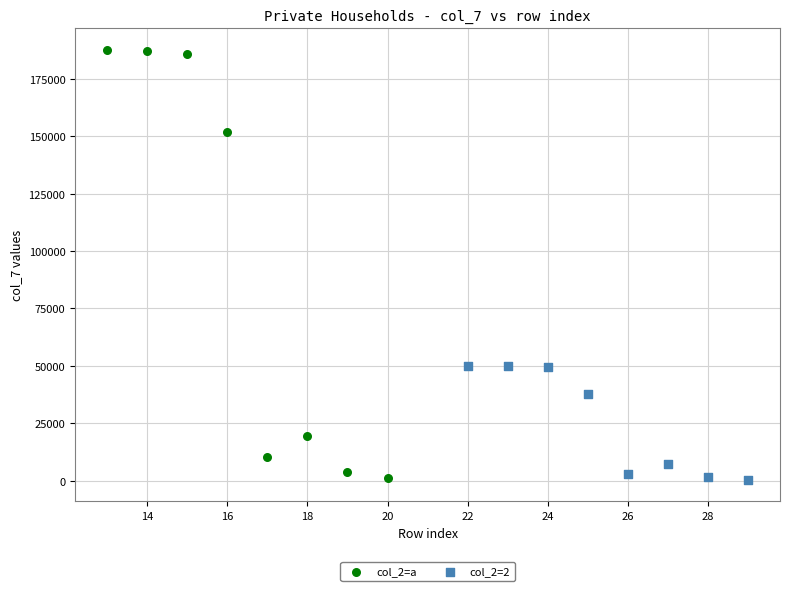

Which series has the widest spread of Y values?

col_2=a